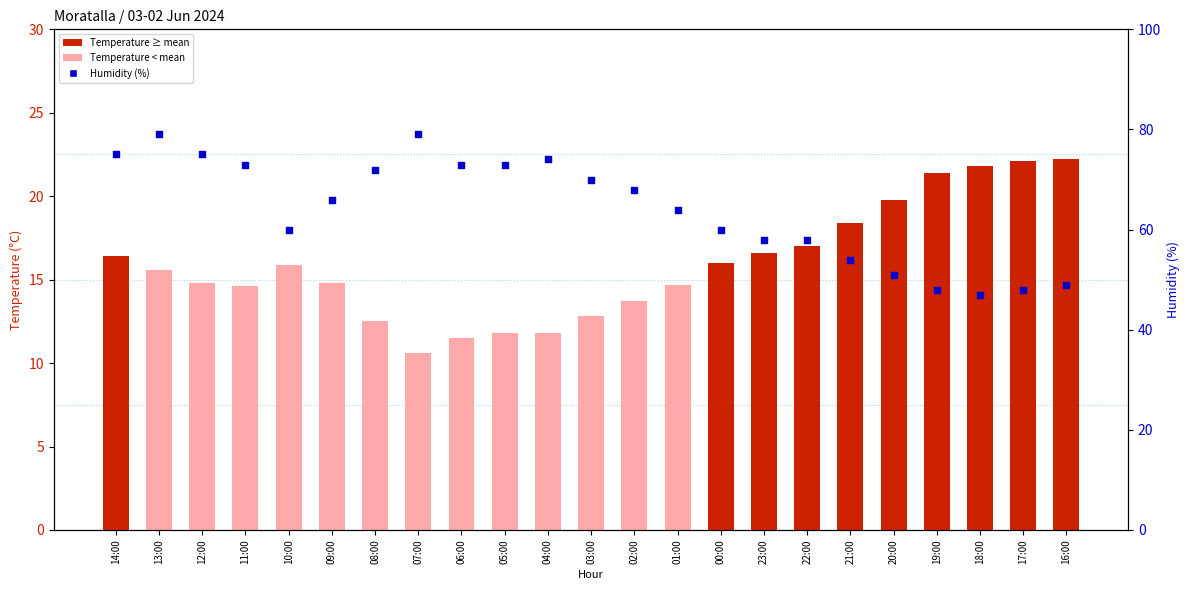

Between 05:00 and 03:00, which is larger?

05:00